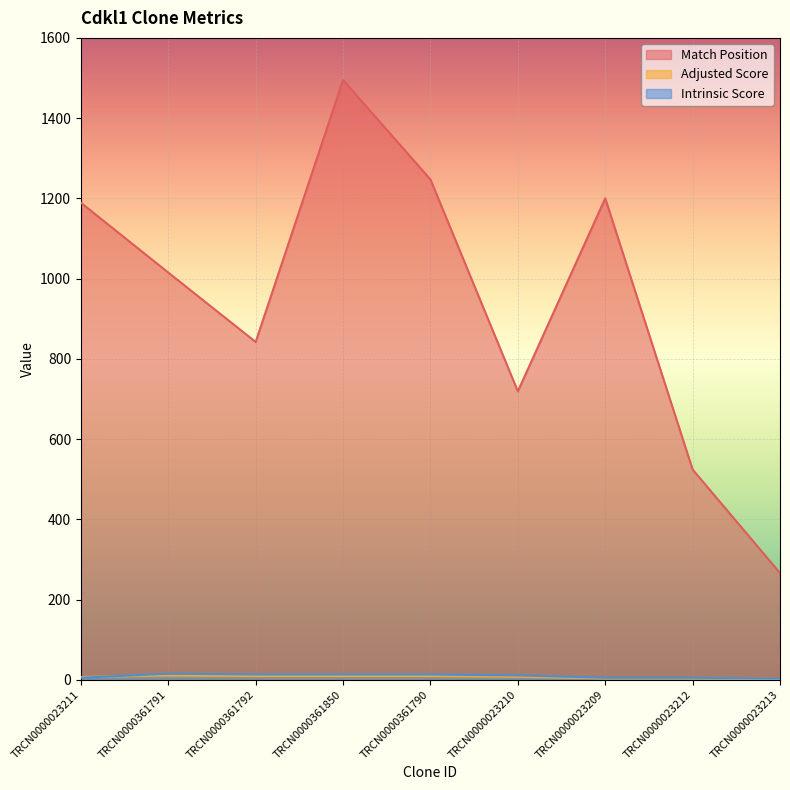

Which label corresponds to the largest value in the chart?

TRCN0000361850